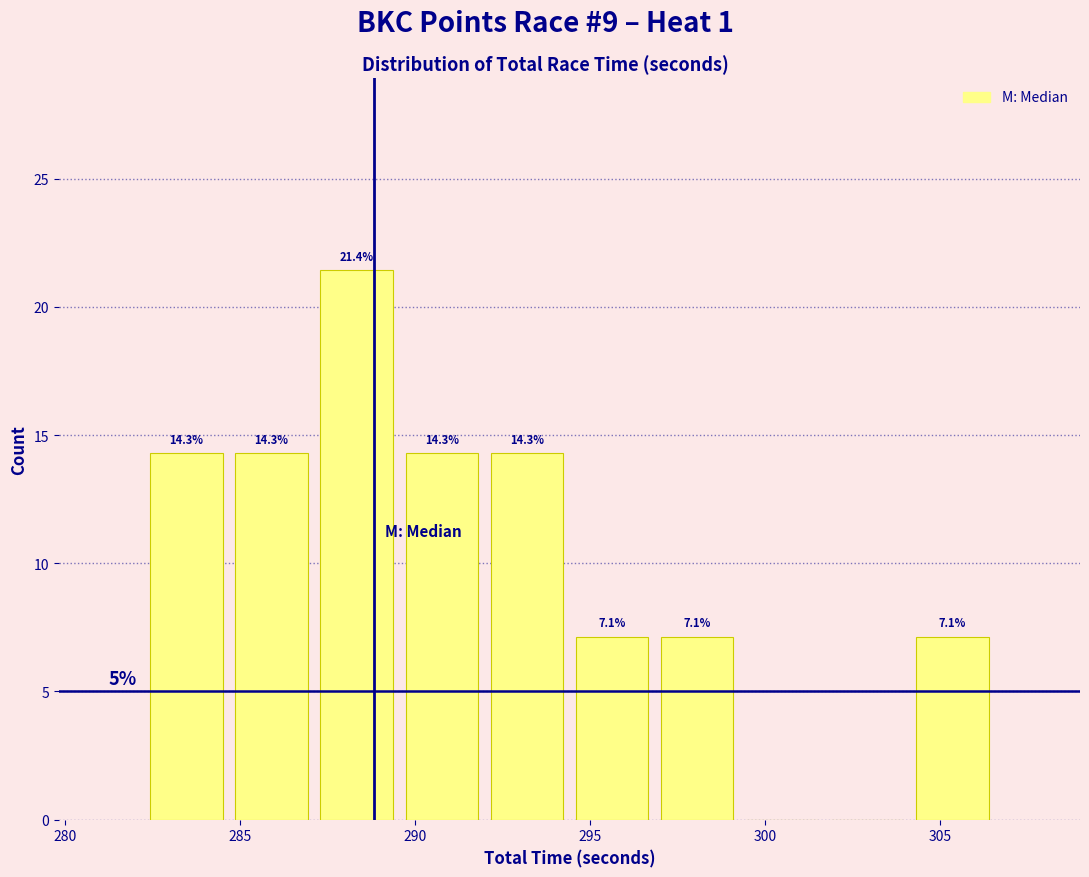

Over which range of the x-axis is the bar tallest?

287.0 to 289.5